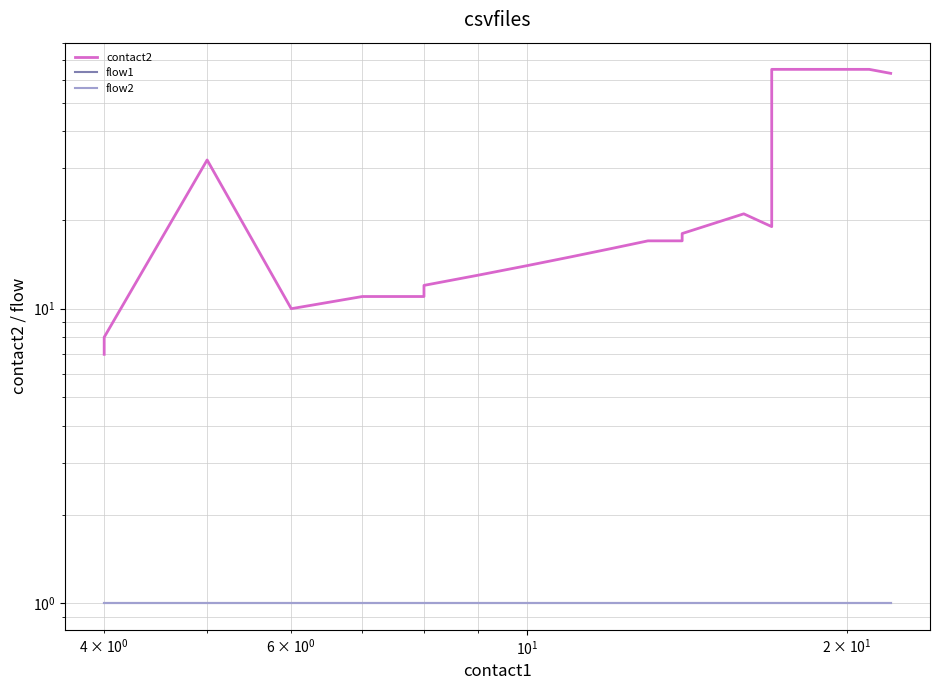

The contact2 series shows 3 at $\mathdefault{10^{-1}}$. True or false?

False